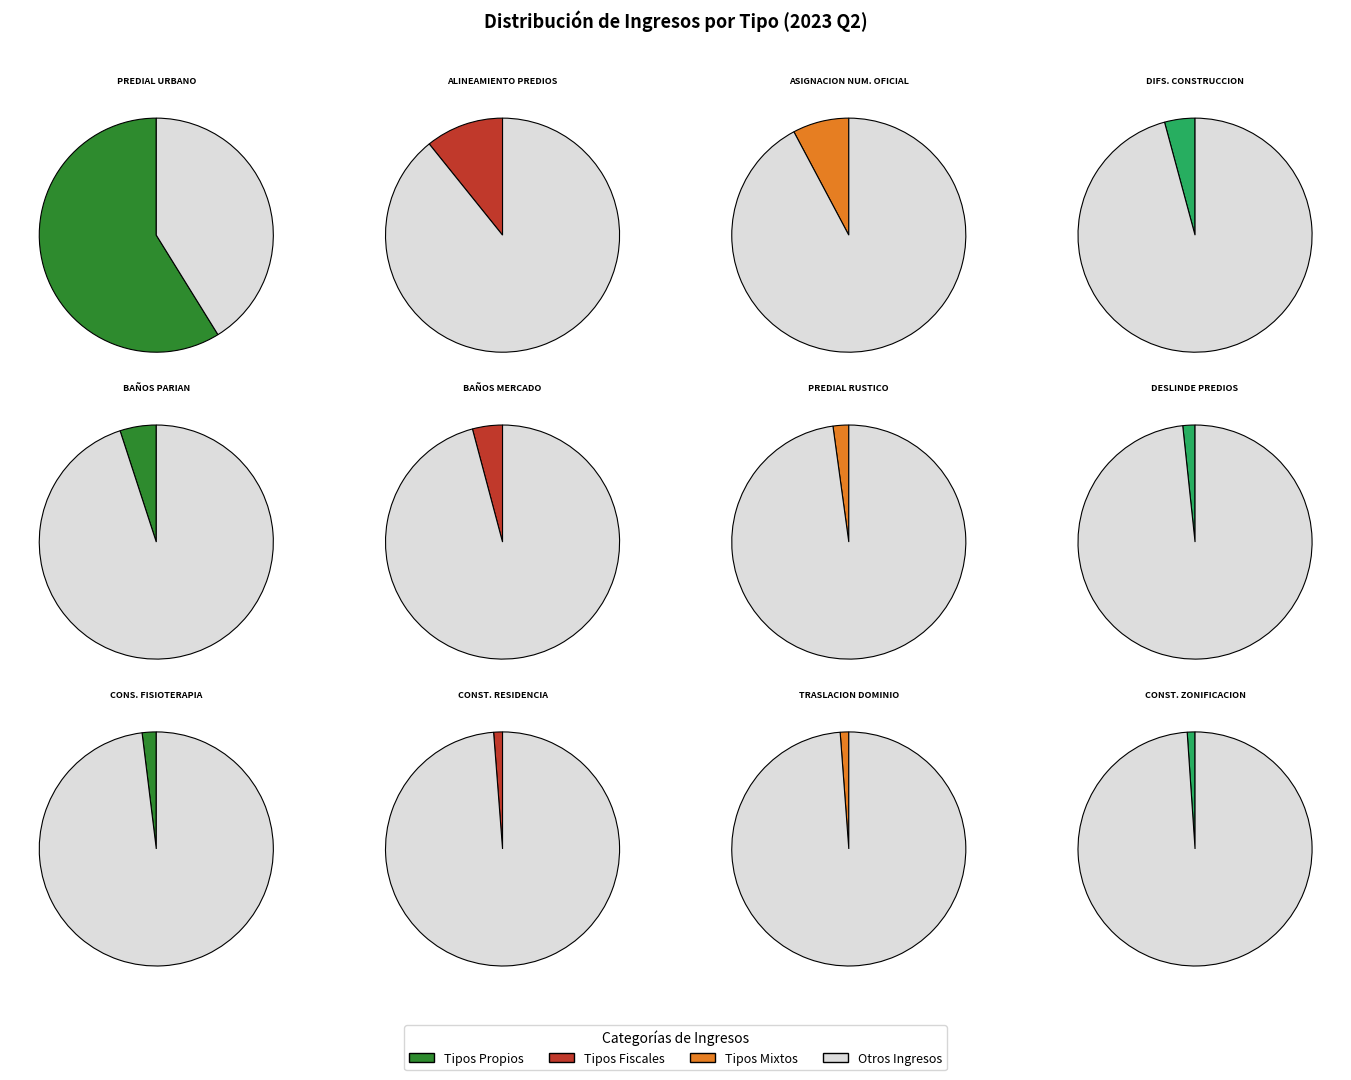

Which category has the biggest portion of the pie?

IMPUESTO PREDIAL URBANO